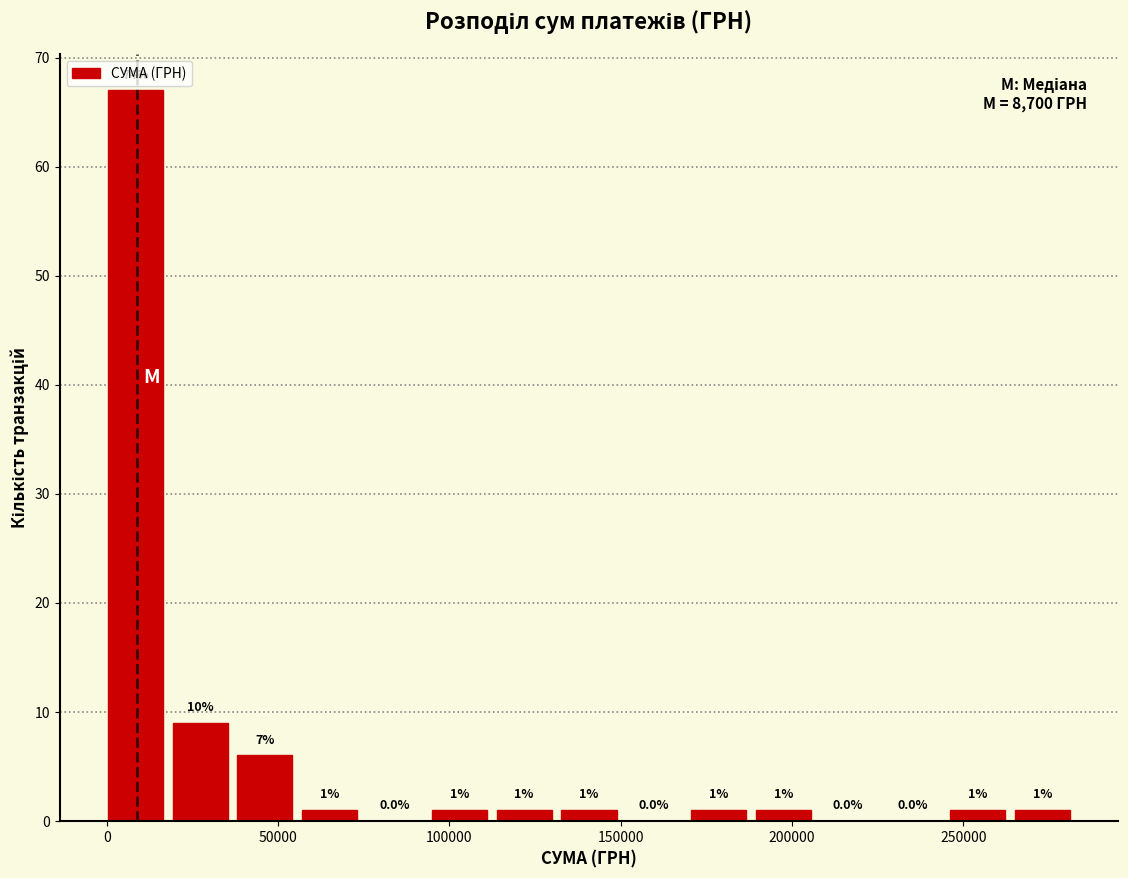

Around what value on the x-axis is the tallest bar? Give the approximate position of its centre, as read against the axis.

10000